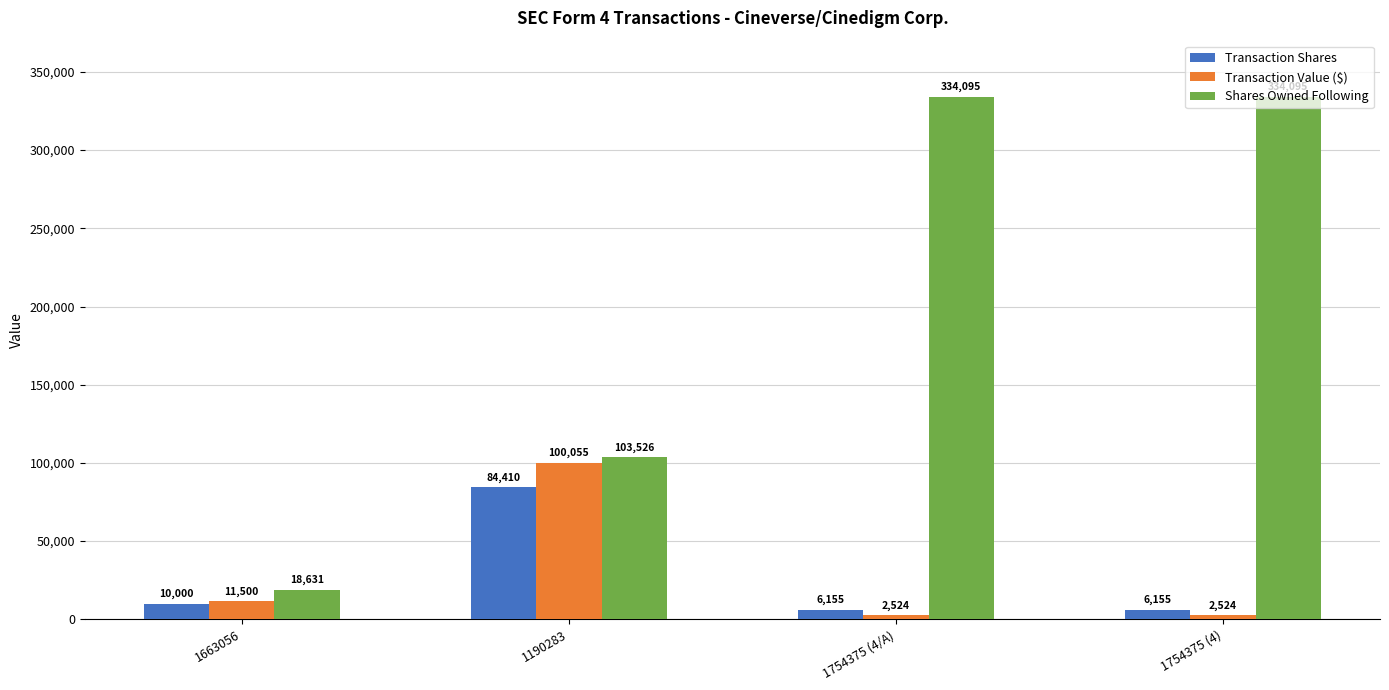

What is the total value across all series at 1754375 (4/A)?

342774